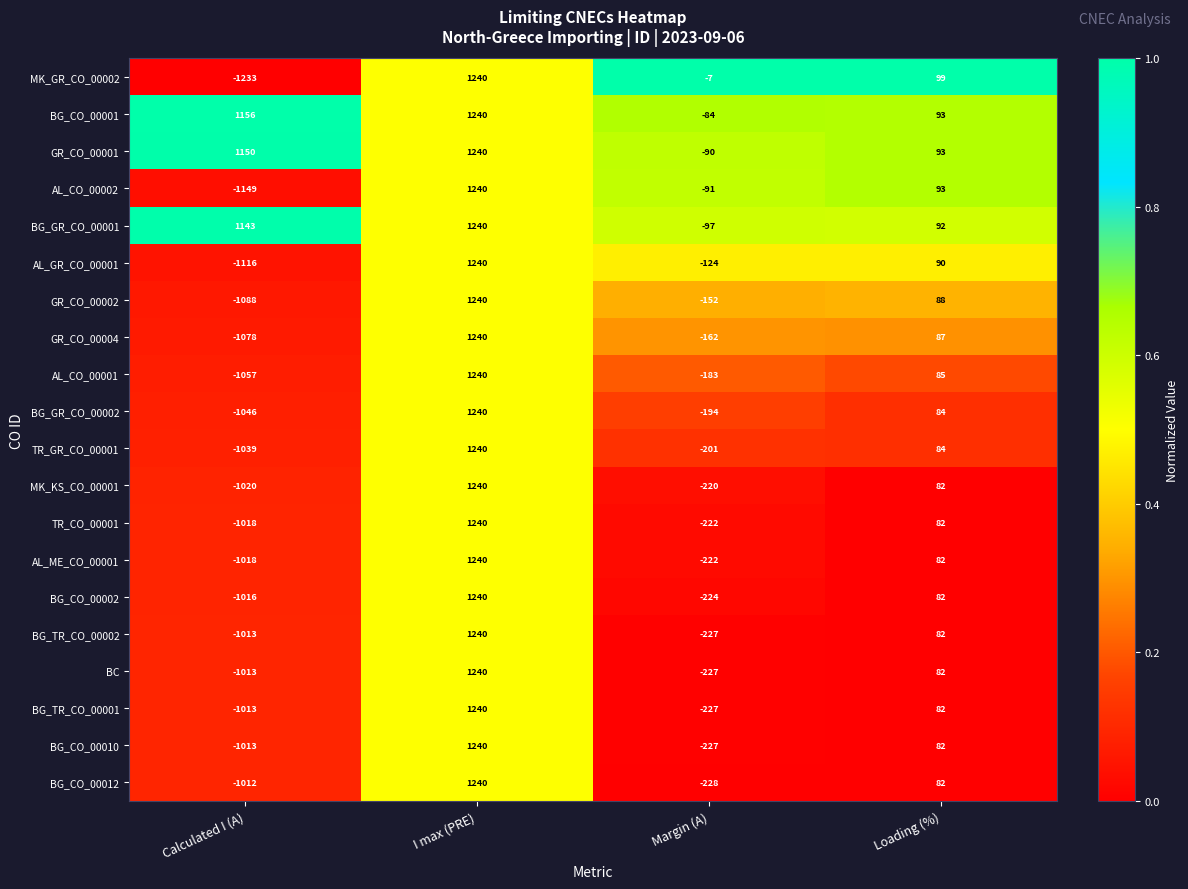

List the labels in order of AL_GR_CO_00001 value, largest first.

I max (PRE), Loading (%), Margin (A), Calculated I (A)